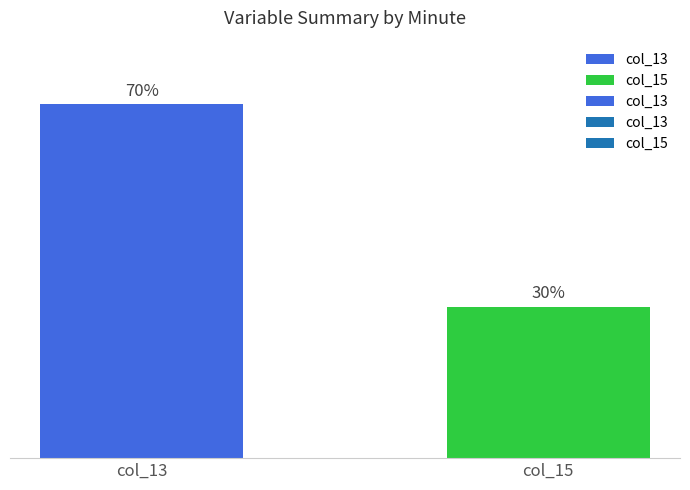

List the labels in order of value, largest first.

col_13, col_15